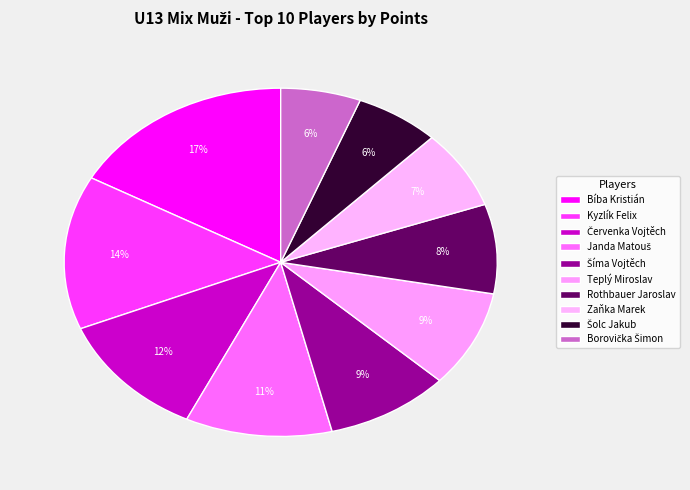

Is there a majority slice in this chart?

No